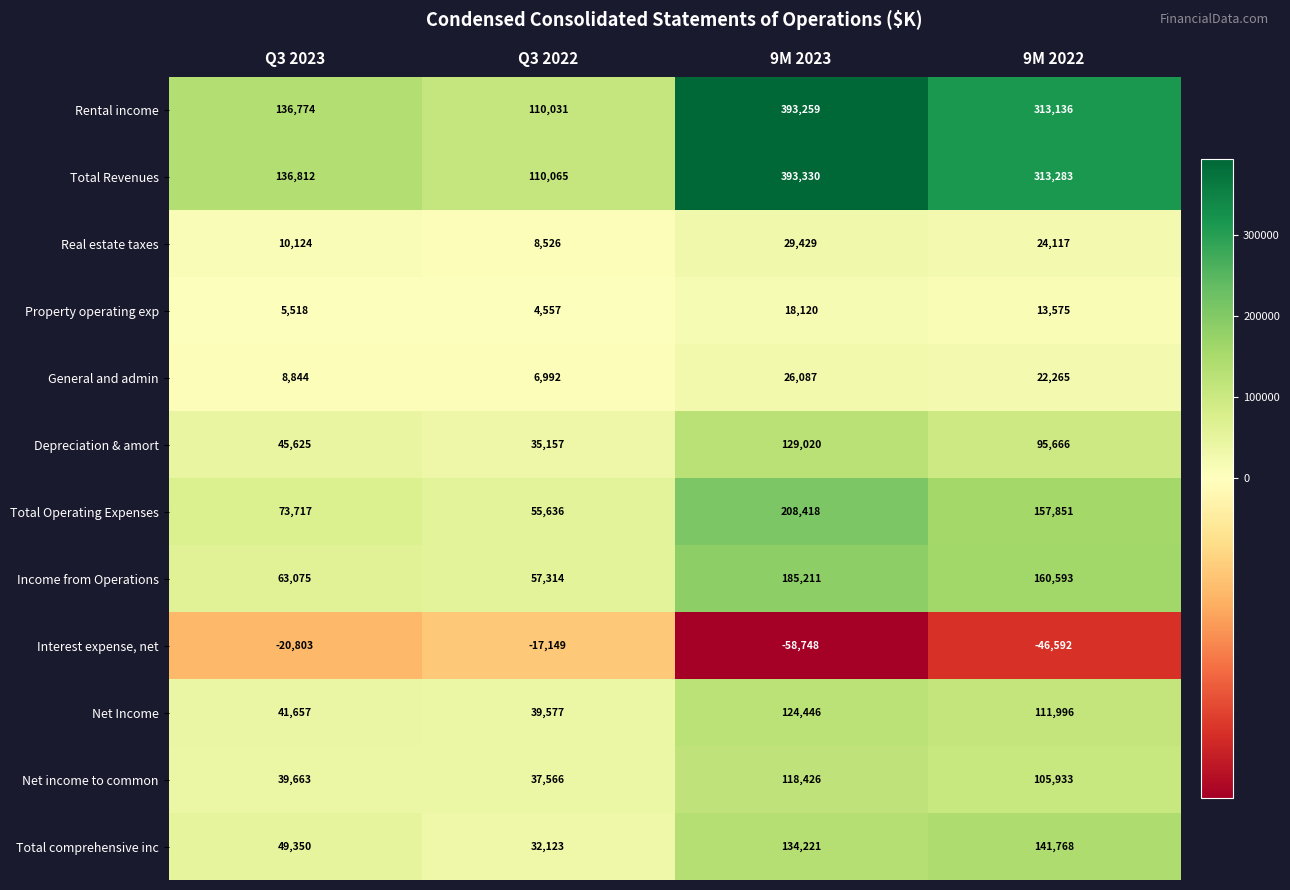

The Income from Operations series shows 268535 at 9M 2023. True or false?

False